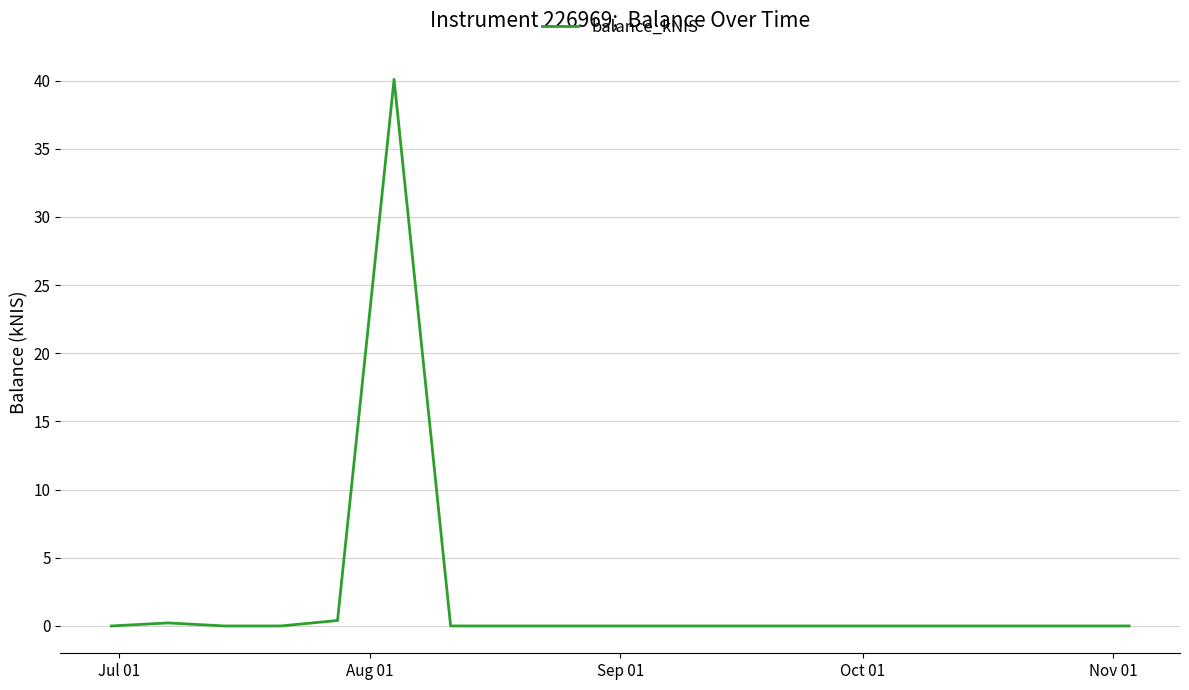

What is the difference between the maximum and minimum values?

40.1